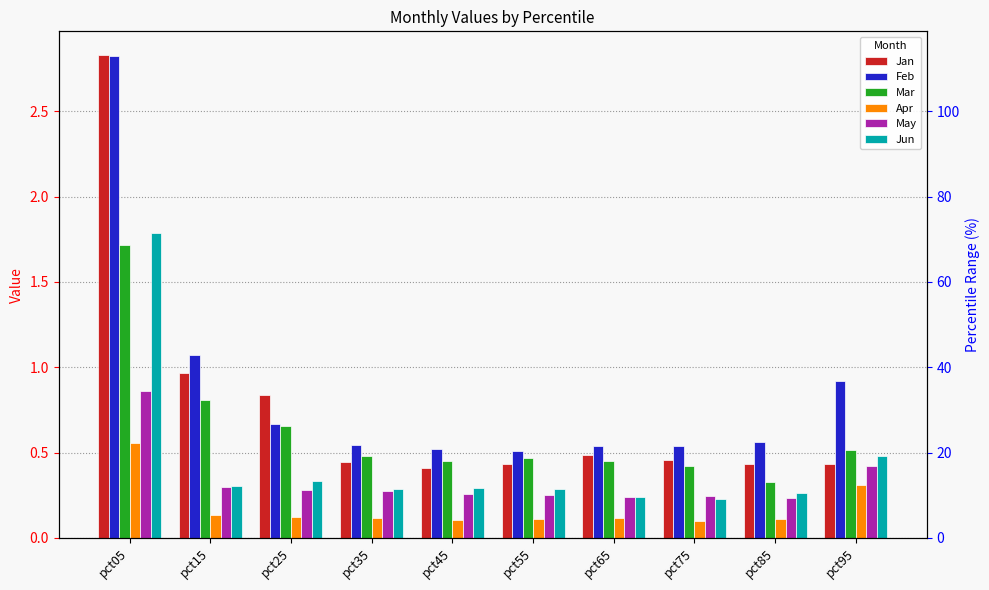

At which category is the sum across all series the highest?

pct05